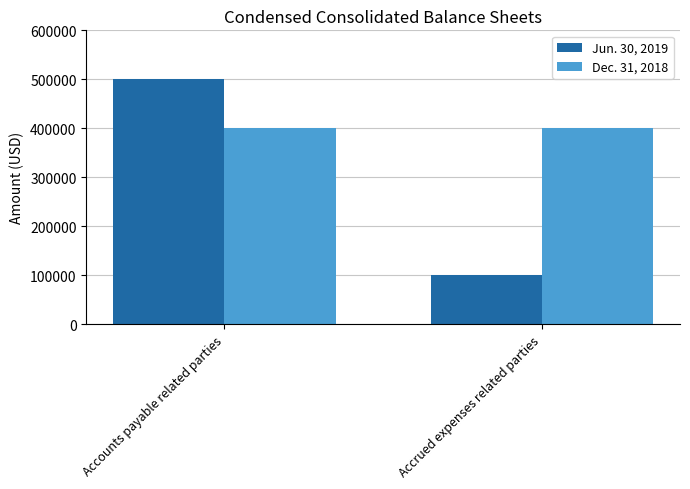

Is the value of Dec. 31, 2018 at Accounts payable related parties greater than the value of Jun. 30, 2019 at Accrued expenses related parties?

Yes